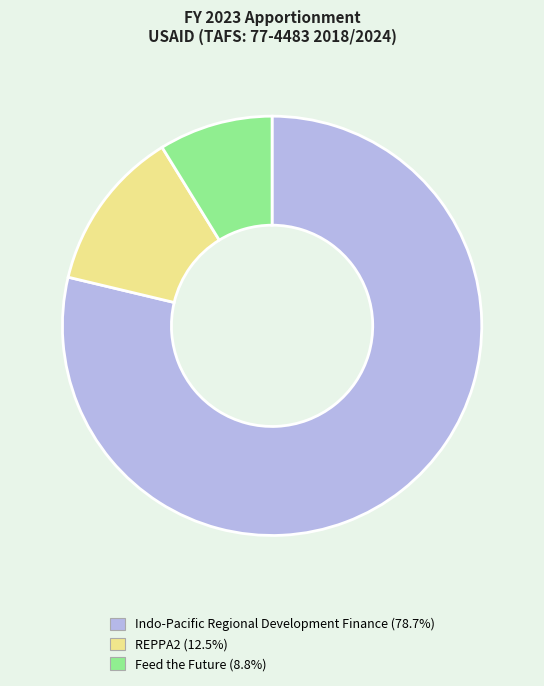

Is it true that Feed the Future is 9% of the pie?

True